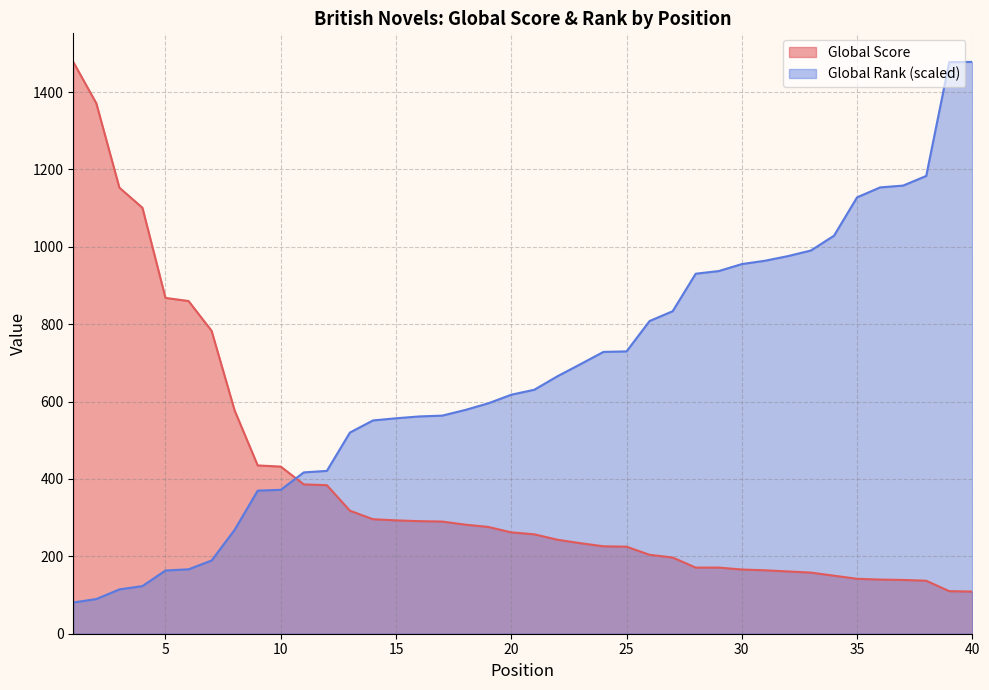

How many data points in Global Score are less than 262?

20